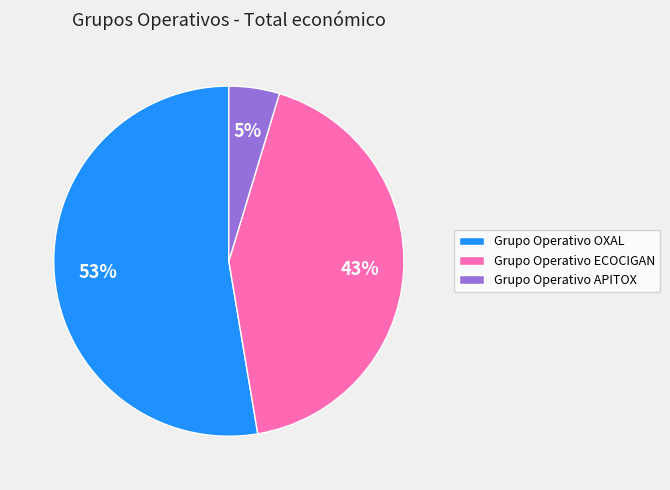

How many slices are in this pie chart?

3